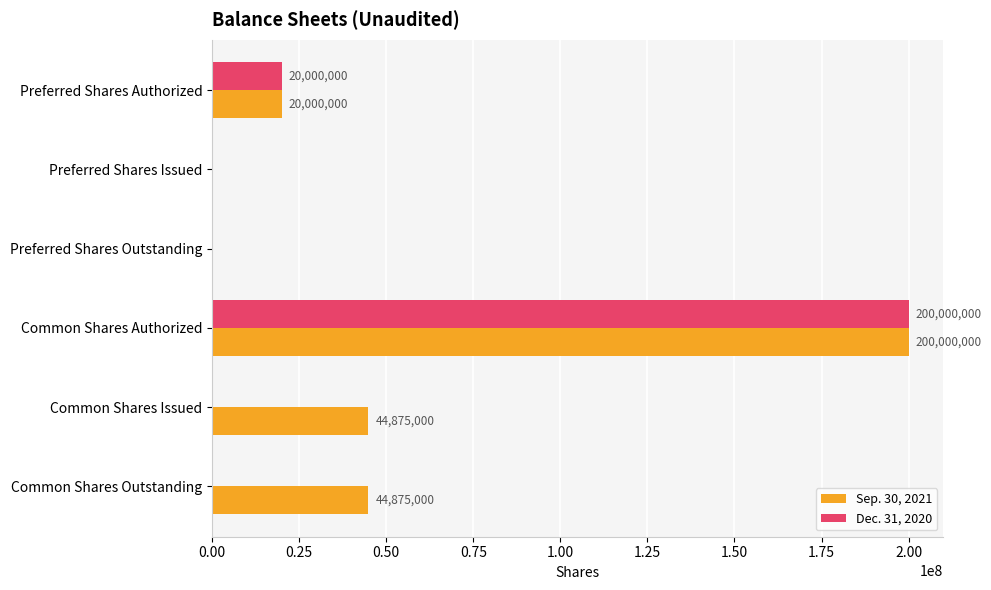

How many categories are shown in the chart?

6